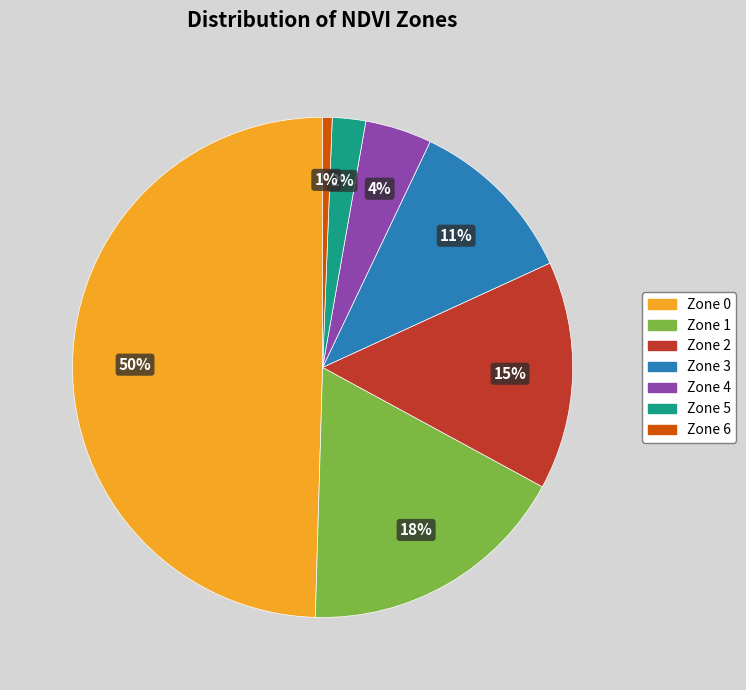

To the nearest percent, what is the difference between the largest and smallest slice percentages?

49%